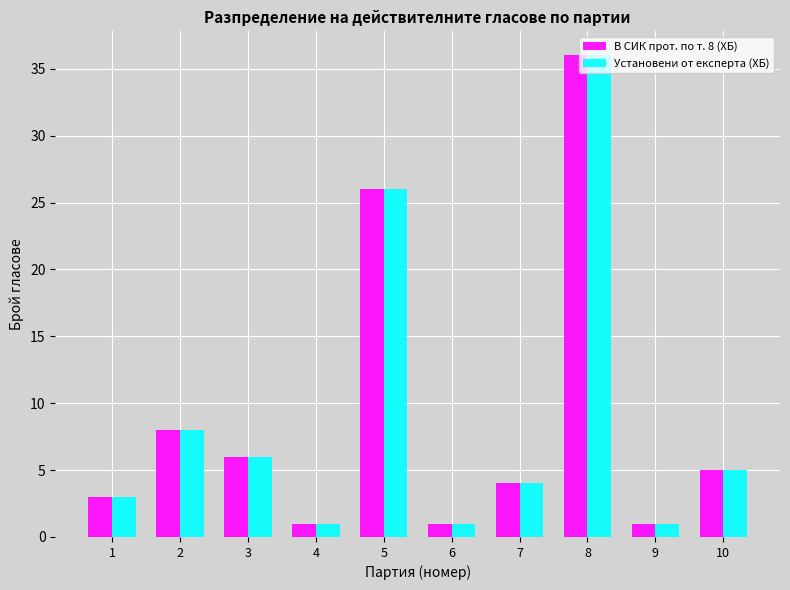

How many categories are shown in the chart?

10